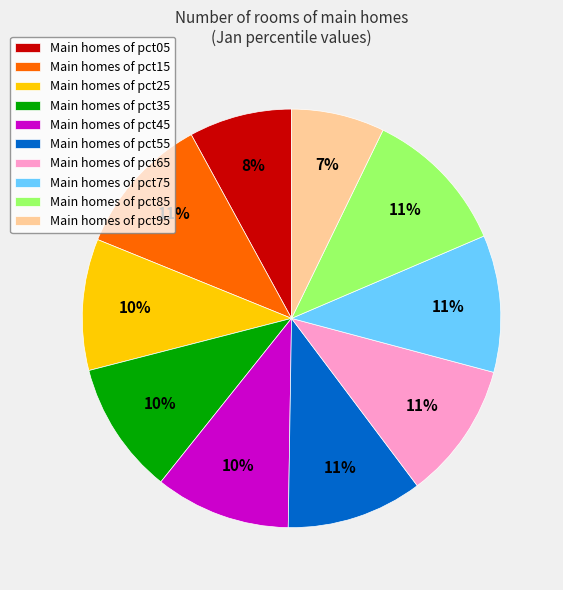

How many segments does this pie chart have?

10